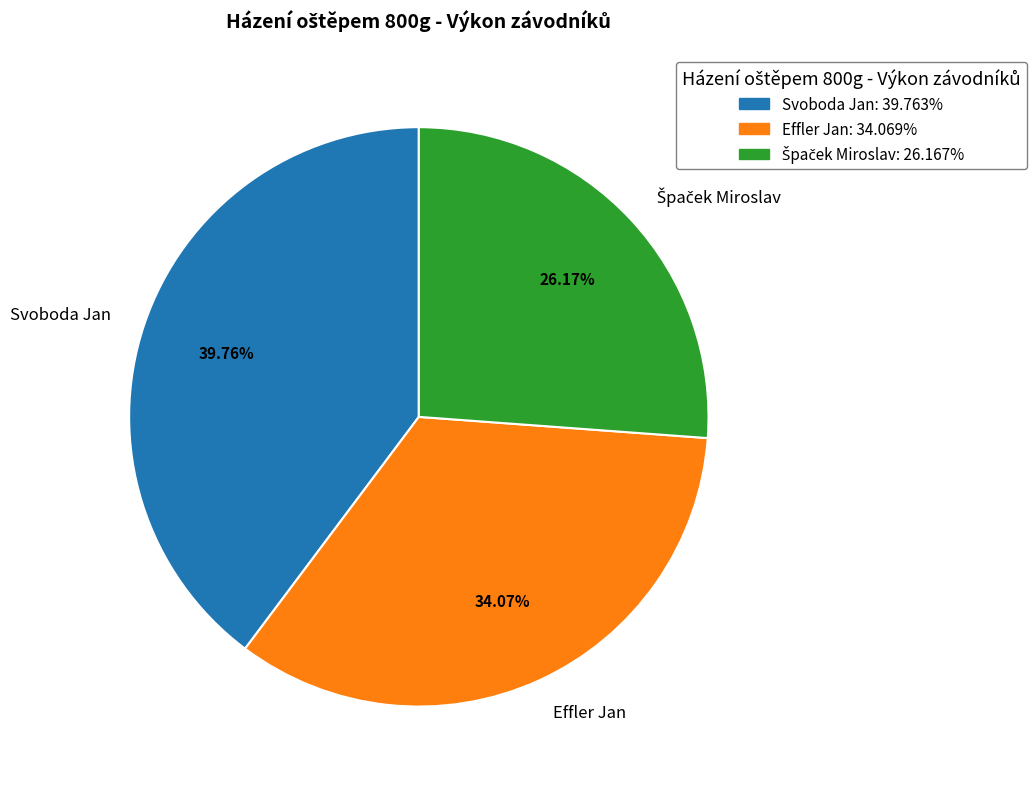

Is Effler Jan the majority of the pie?

No